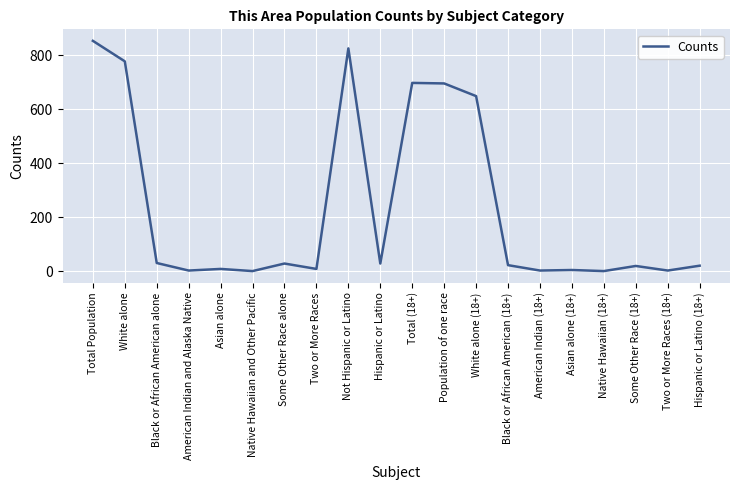

What is the change in value from Total (18+) to Hispanic or Latino (18+)?

-678